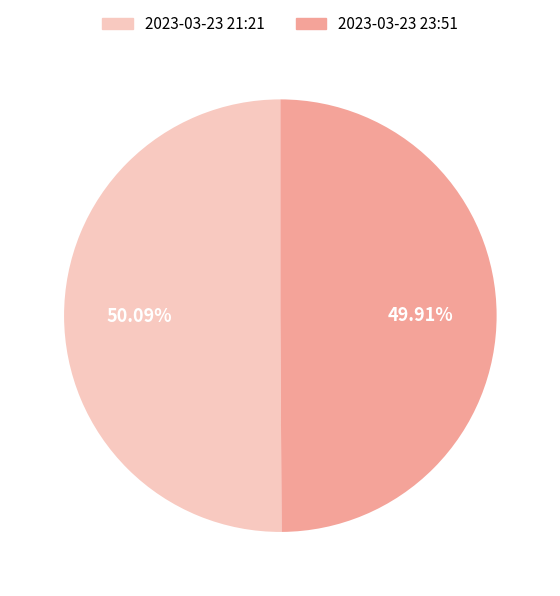

Is there any slice that represents more than half of the pie?

Yes